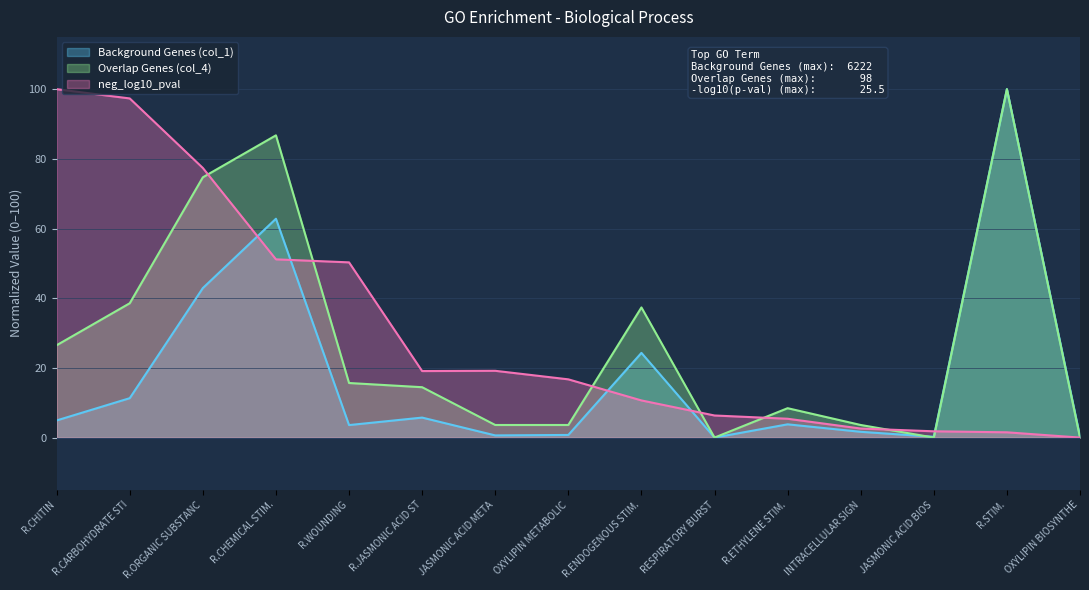

The value of Background Genes (col_1) at R.CARBOHYDRATE STI is 11.3. True or false?

True